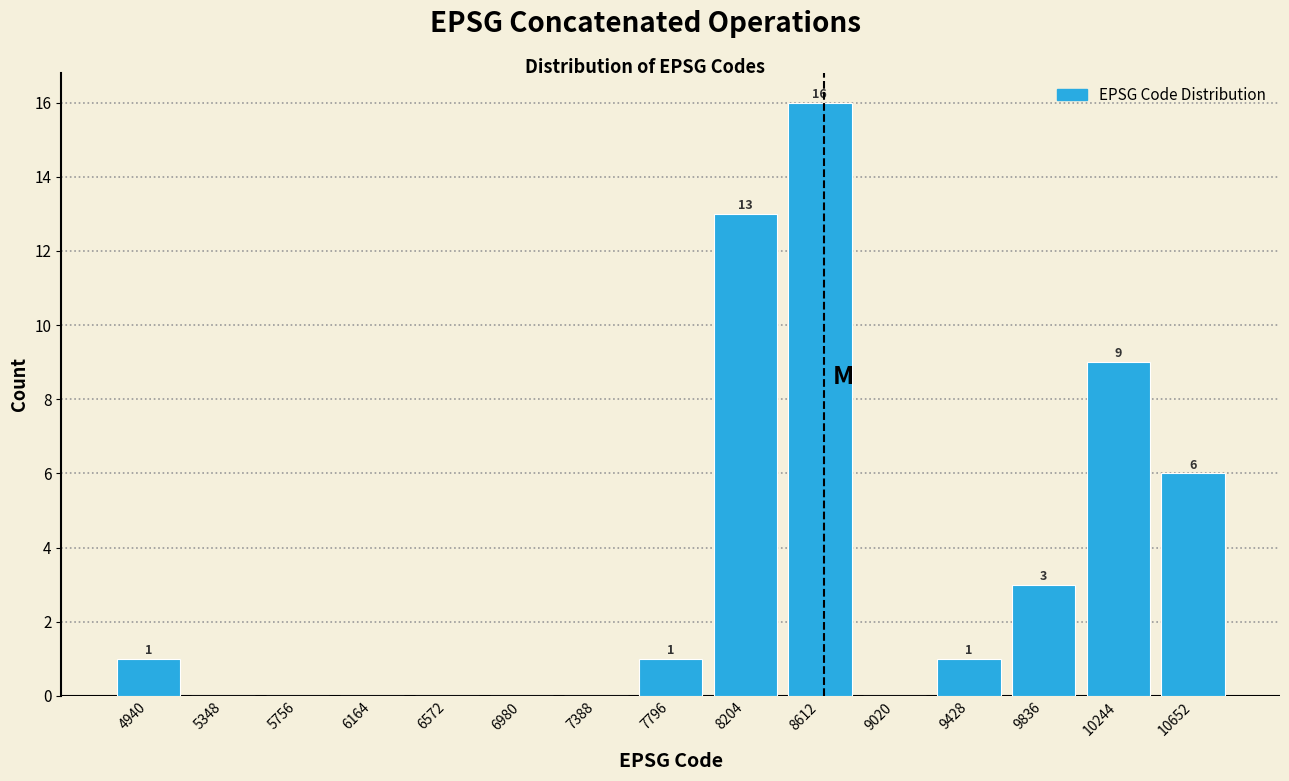

Over which range of the x-axis is the bar tallest?

8400 to 8800